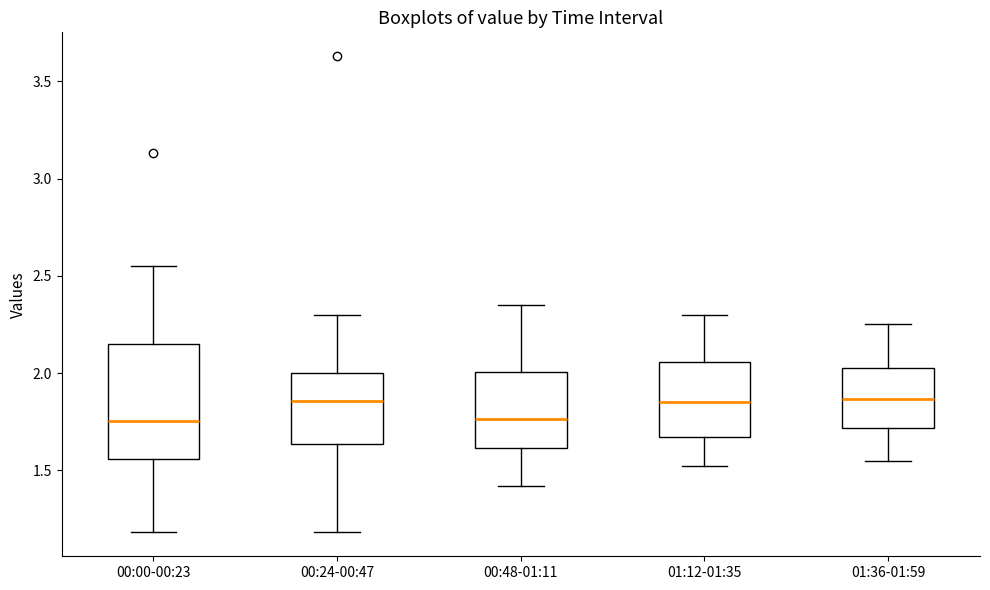

Comparing the boxes themselves (not the whiskers), which one is the tallest?

00:00-00:23